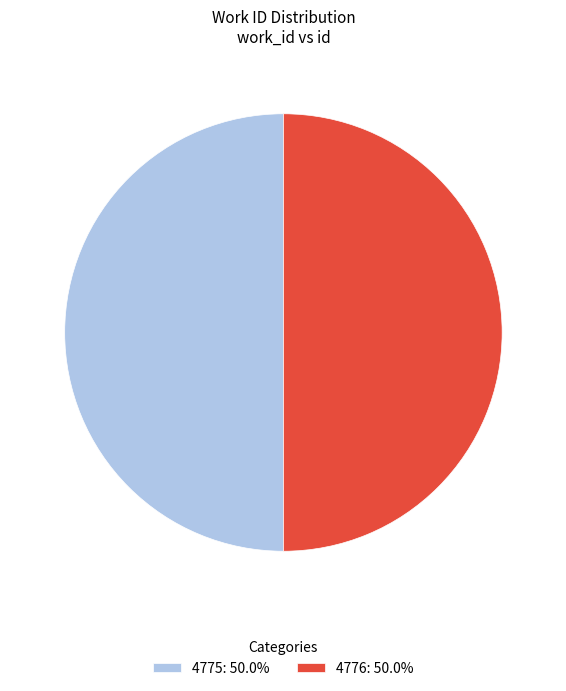

Is it true that 4775 is 58% of the pie?

False